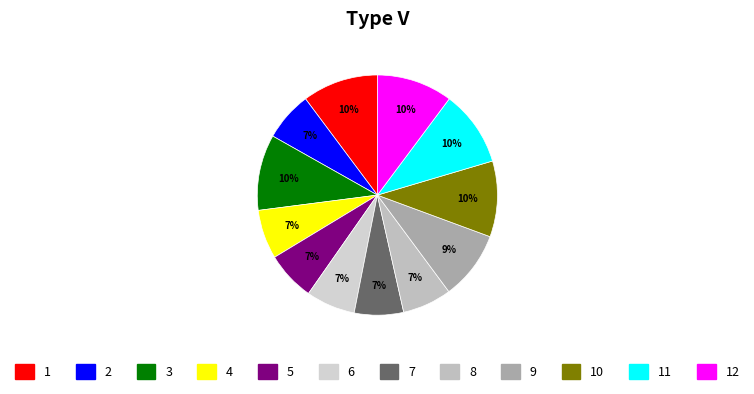

Does any single category account for the majority?

No